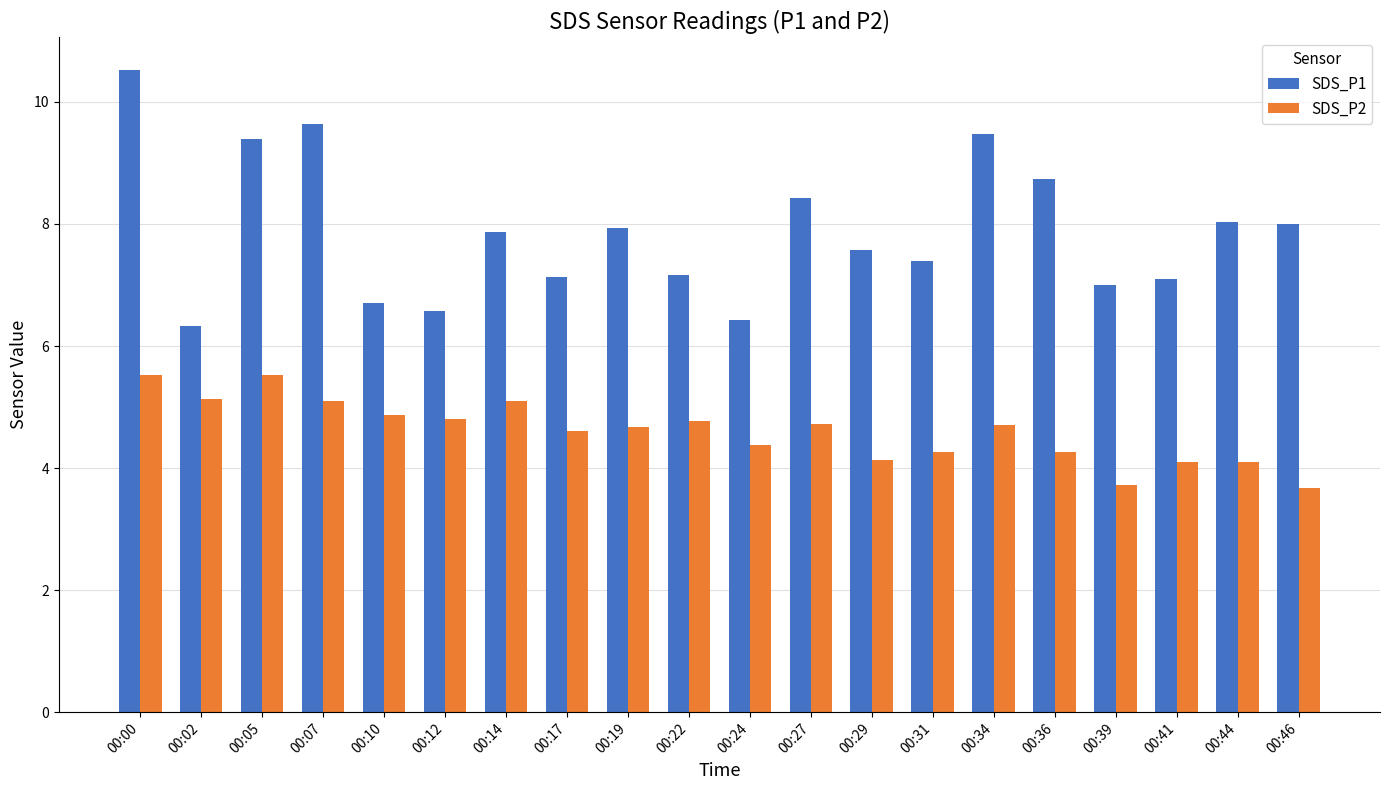

At which category is the sum across all series the highest?

00:00